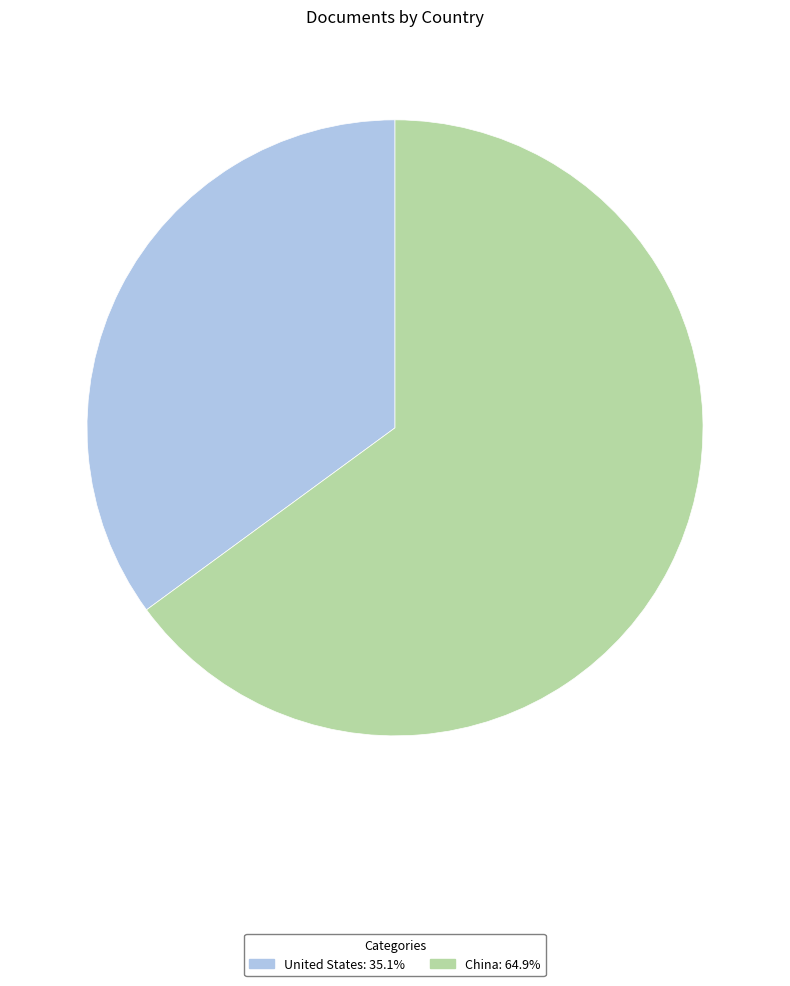

Between United States and China, which is larger?

China